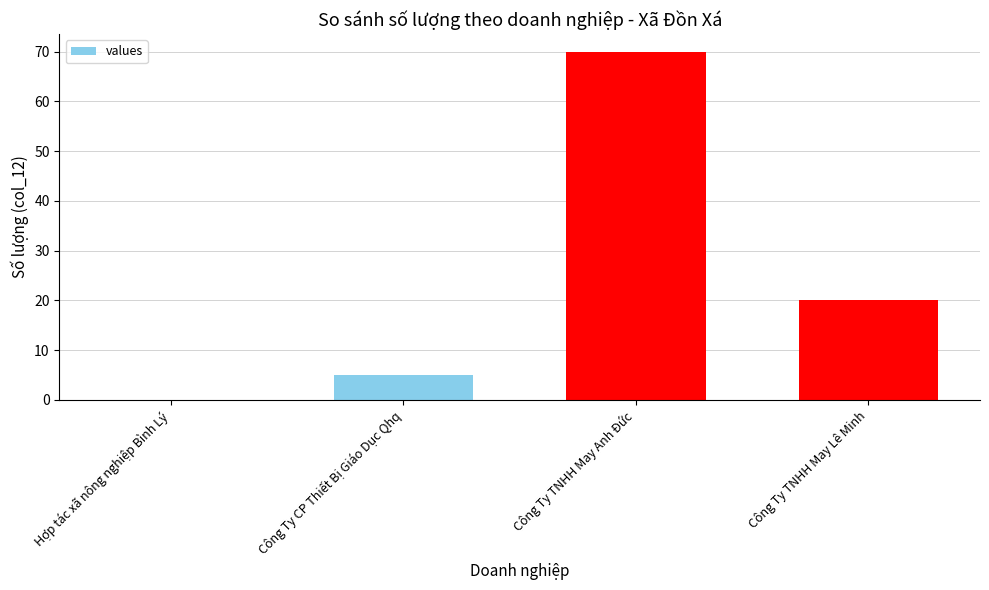

What is the average value?

24